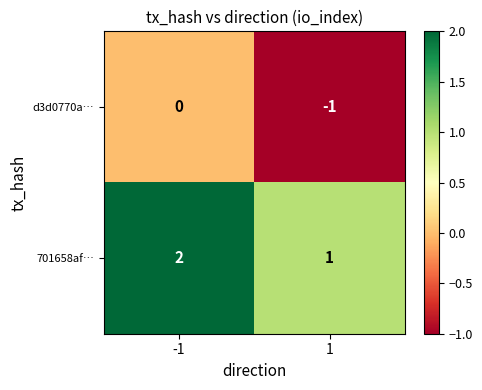

At how many categories does at least one series exceed 0?

2